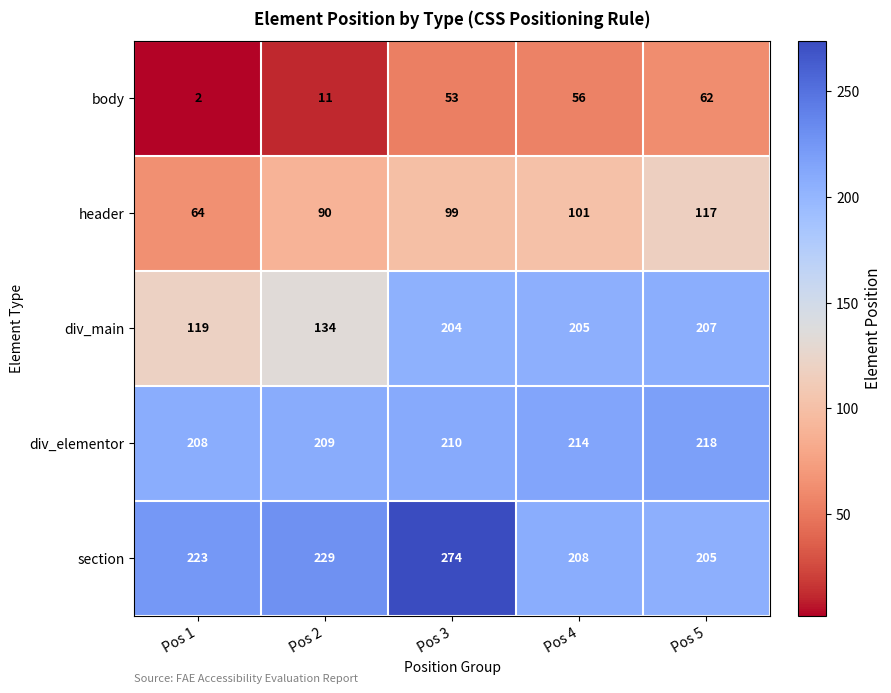

The body series shows 3 at Pos 1. True or false?

False